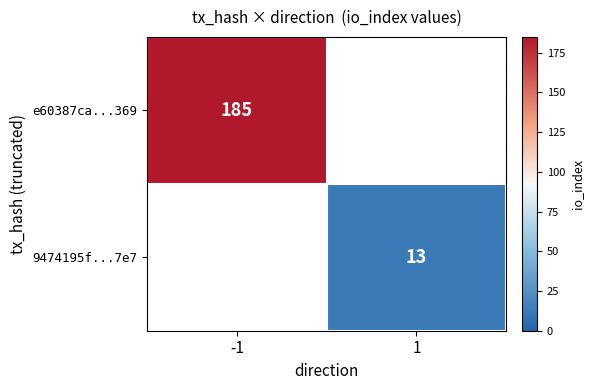

The 9474195f...7e7 series shows 13 at 1. True or false?

True